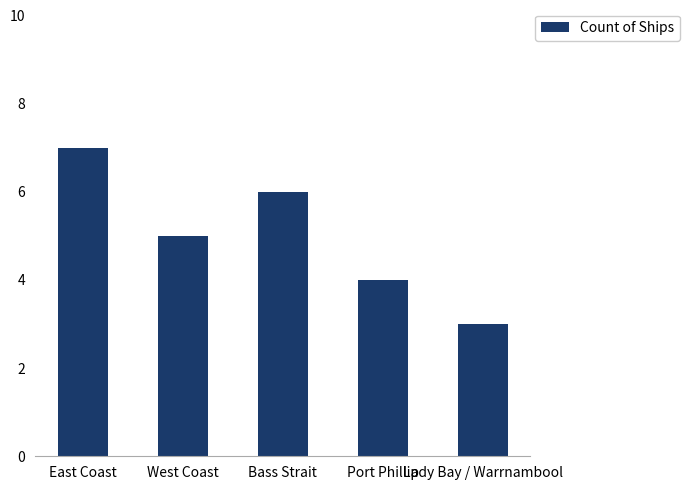

Reading left to right, transcribe all the data shown in this chart.

7	5	6	4	3